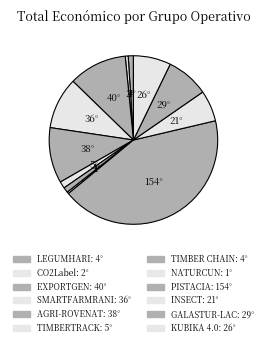

How many segments does this pie chart have?

12